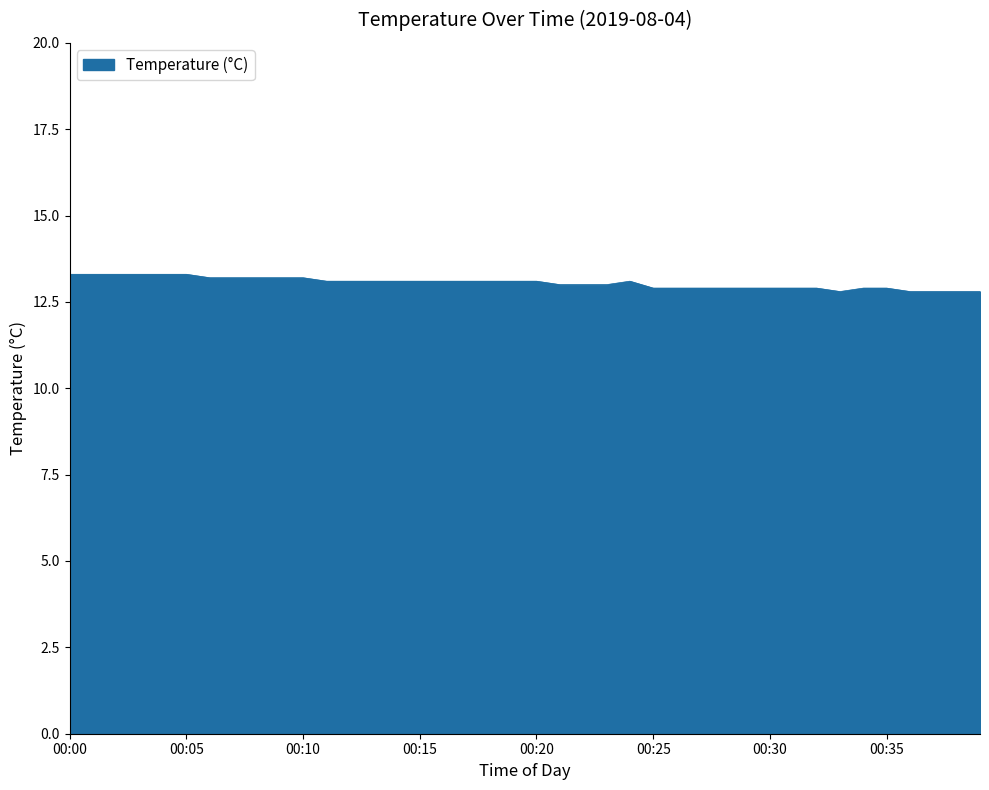

What is the minimum value shown in the chart?

12.8